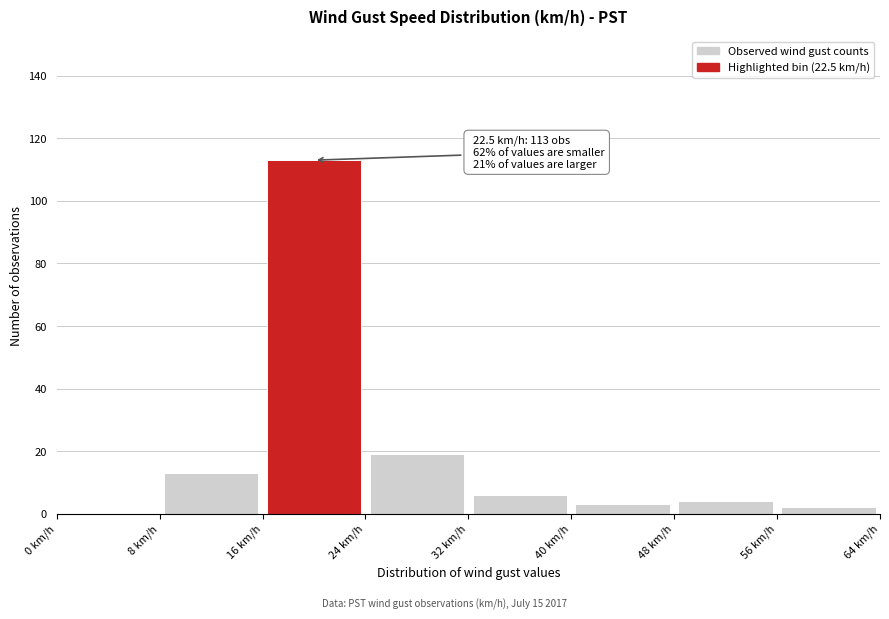

Over which range of the x-axis is the bar tallest?

16 to 24